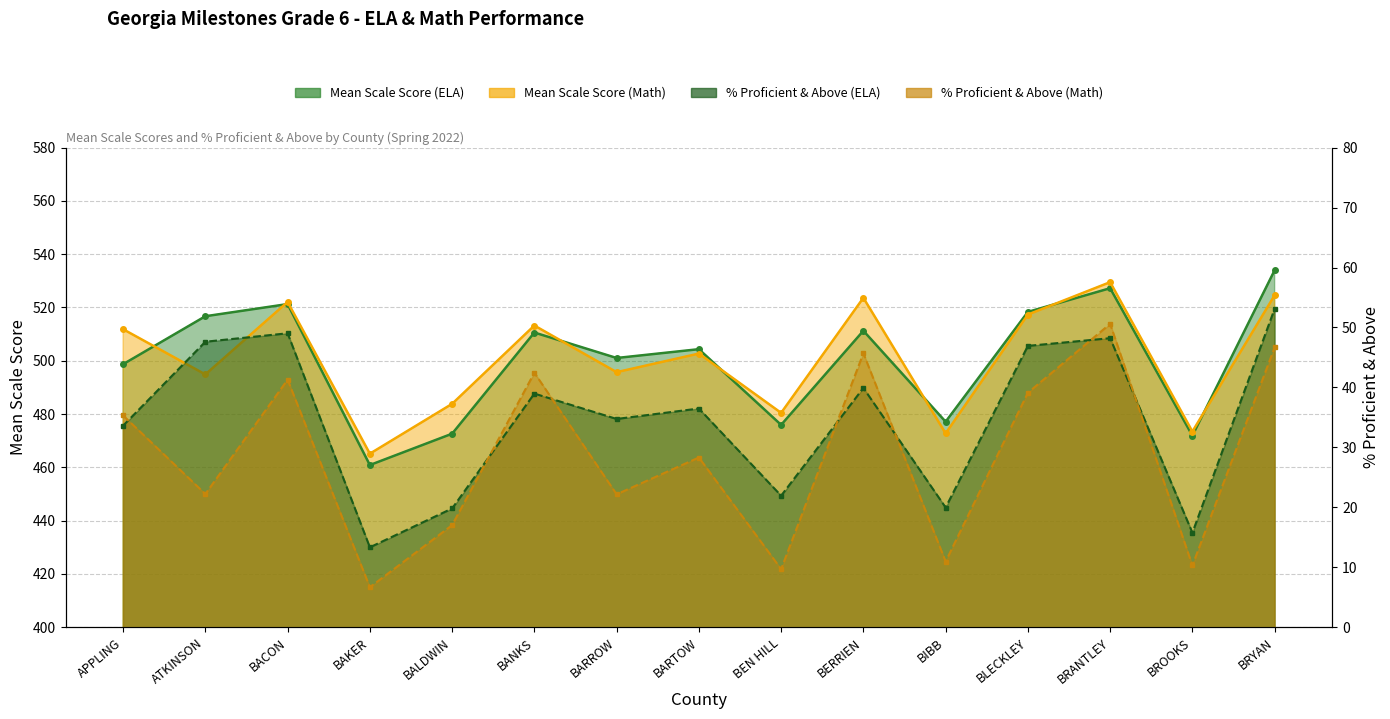

At which label does Mean Scale Score (ELA) reach its minimum?

BAKER